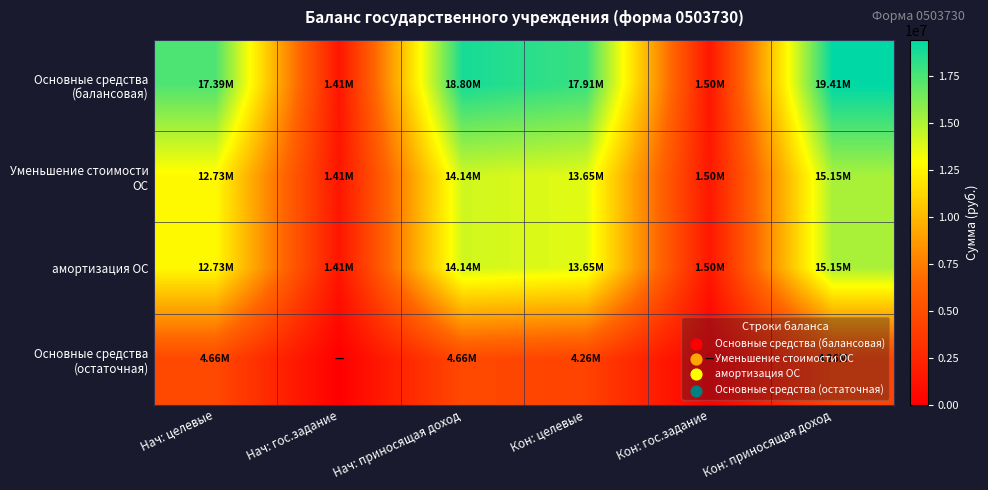

What is the difference between the highest and lowest values at Кон: гос.задание?

1497846.9